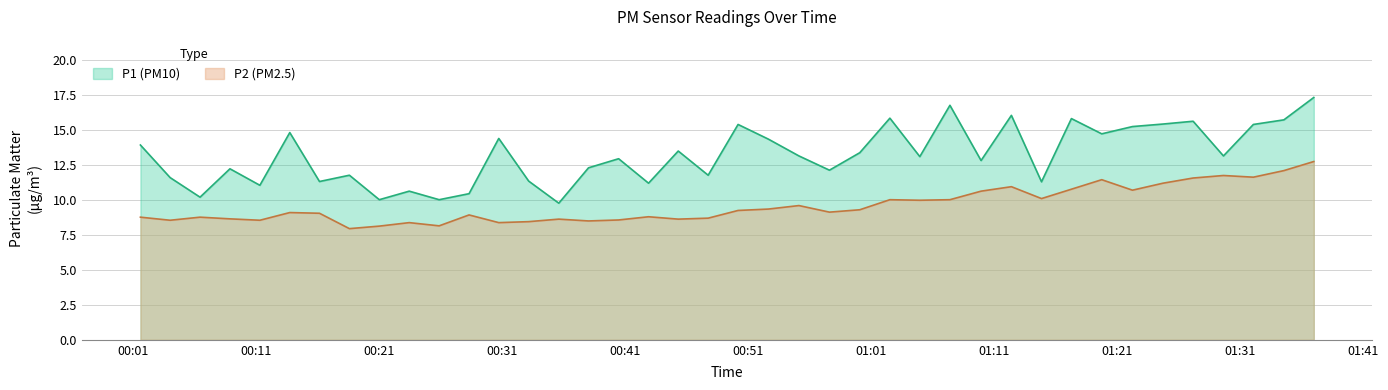

How many interior local valleys does the P2 series have?

12